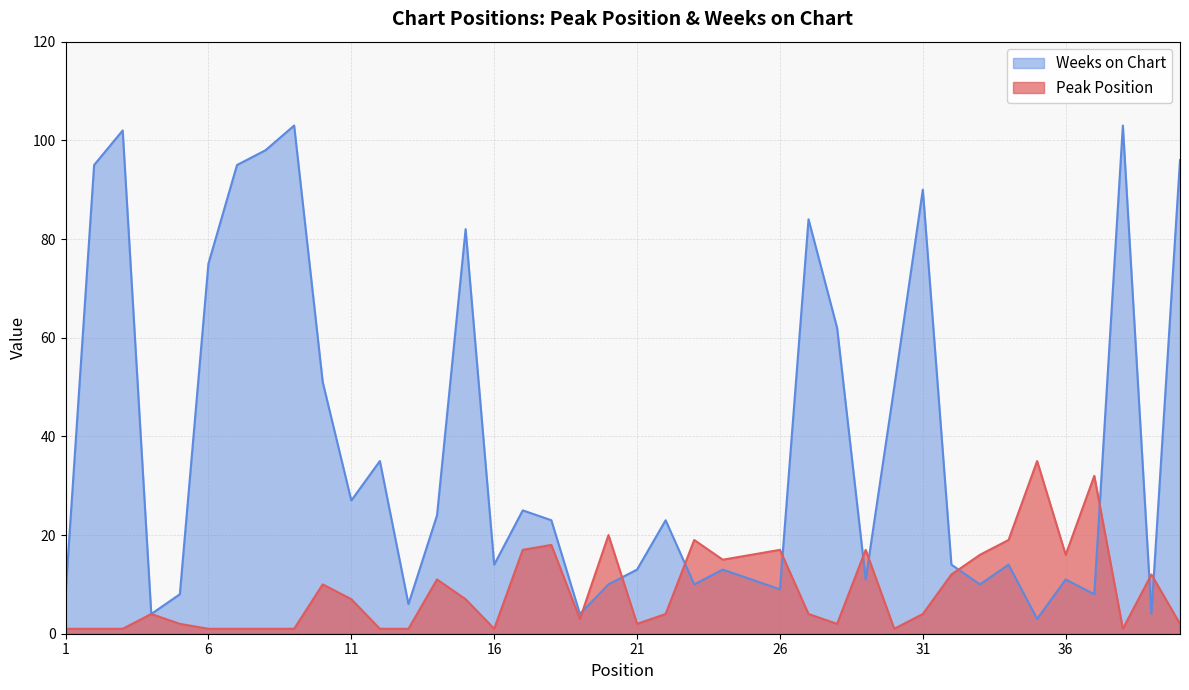

Where is the first local maximum for Peak Position?

4